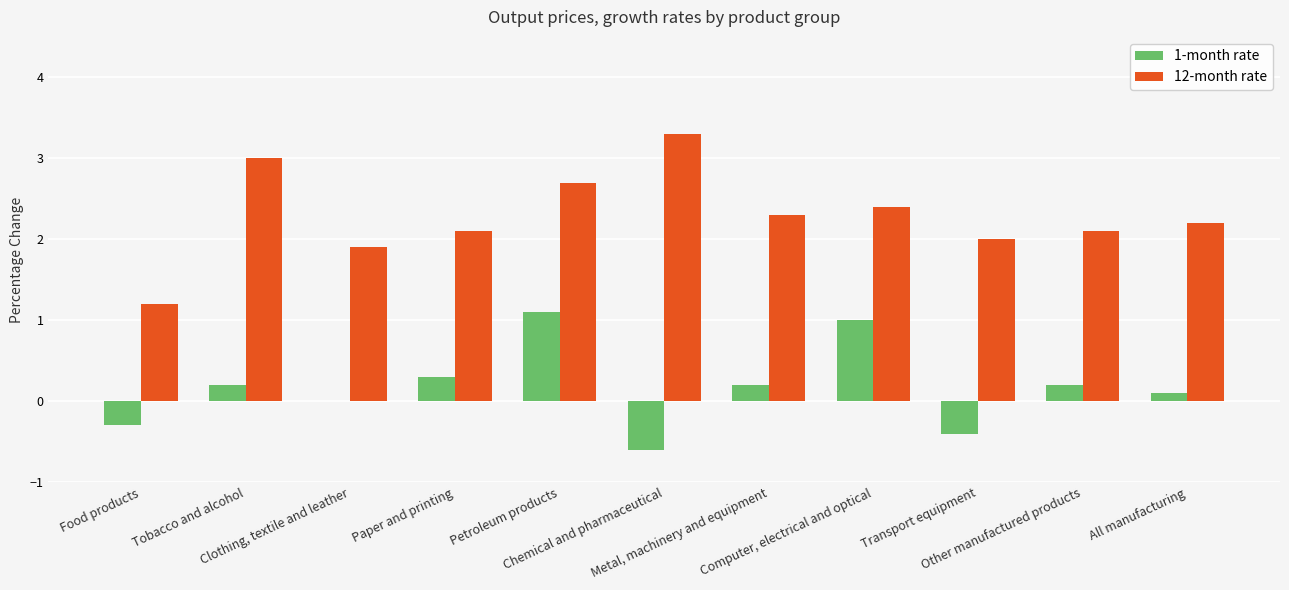

What is the highest value of the 1-month rate series?

1.1